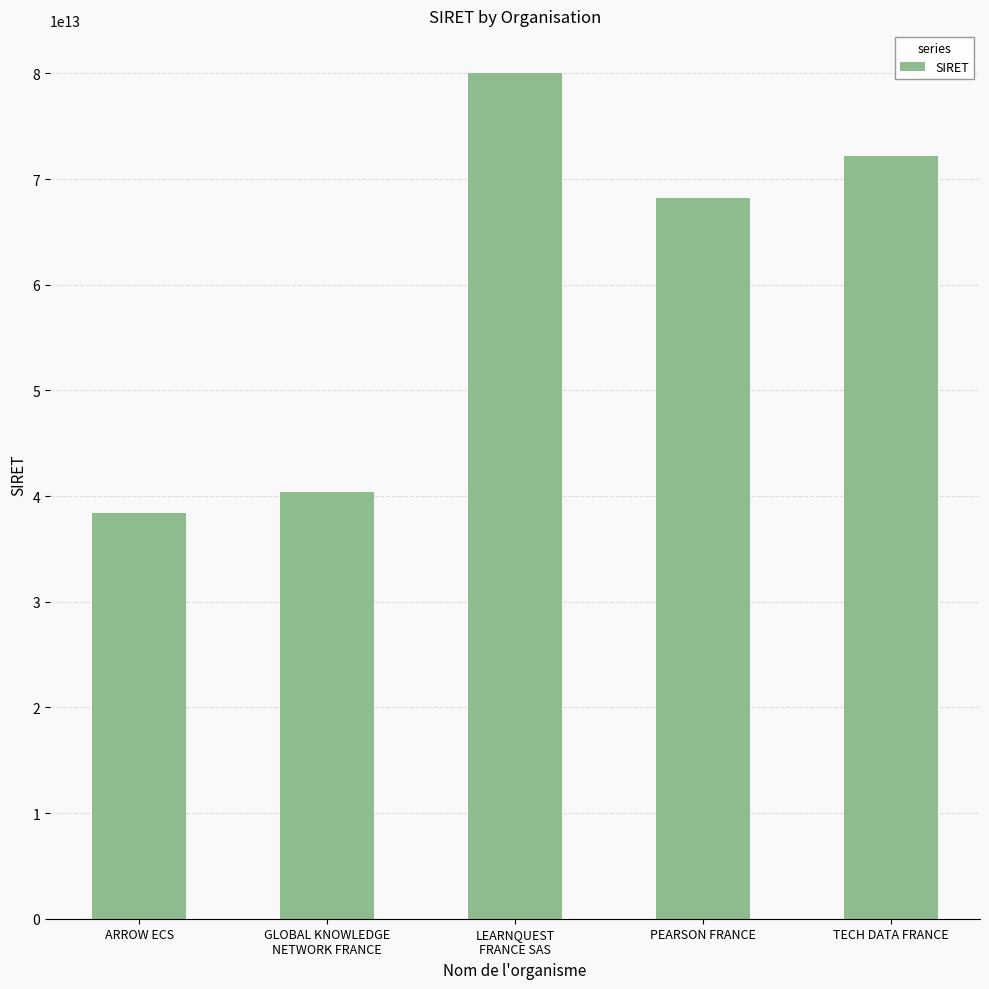

What is the difference between the maximum and minimum values?

41656711499988